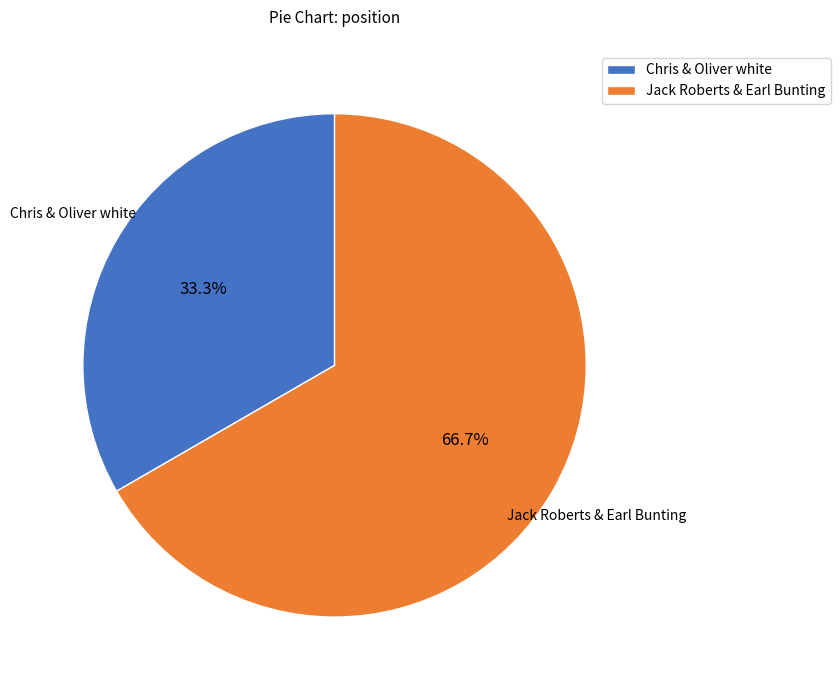

How many slices are in this pie chart?

2